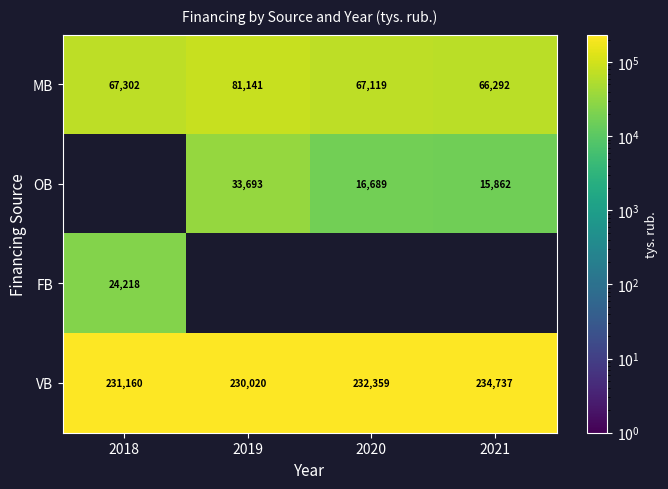

Is it true that OB equals 60182.5 at 2019?

False